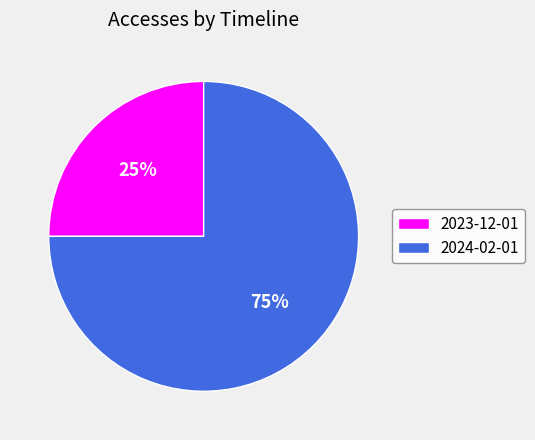

What is the ratio of the value at 2023-12-01 to the value at 2024-02-01?

0.3